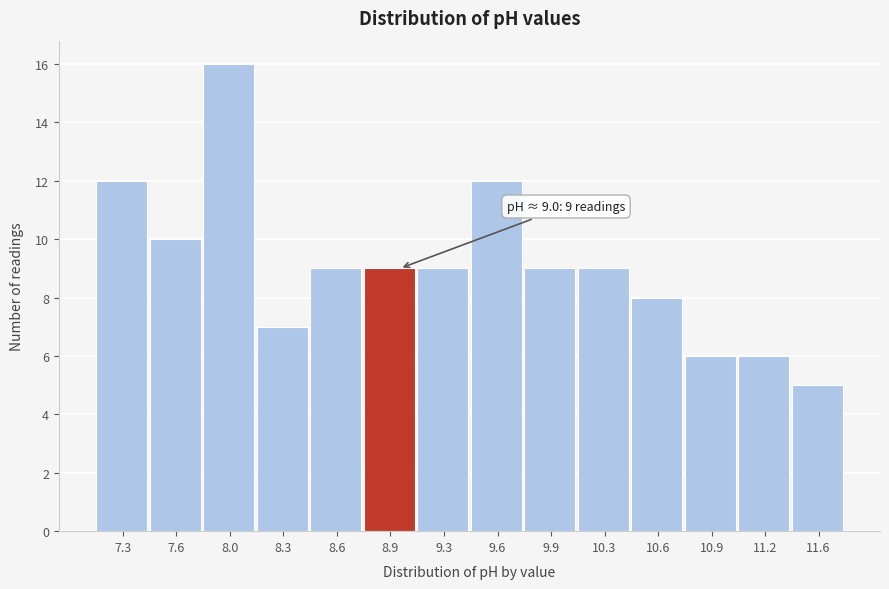

Reading right to left, extract all data points from this chart.

5	6	6	8	9	9	12	9	9	9	7	16	10	12